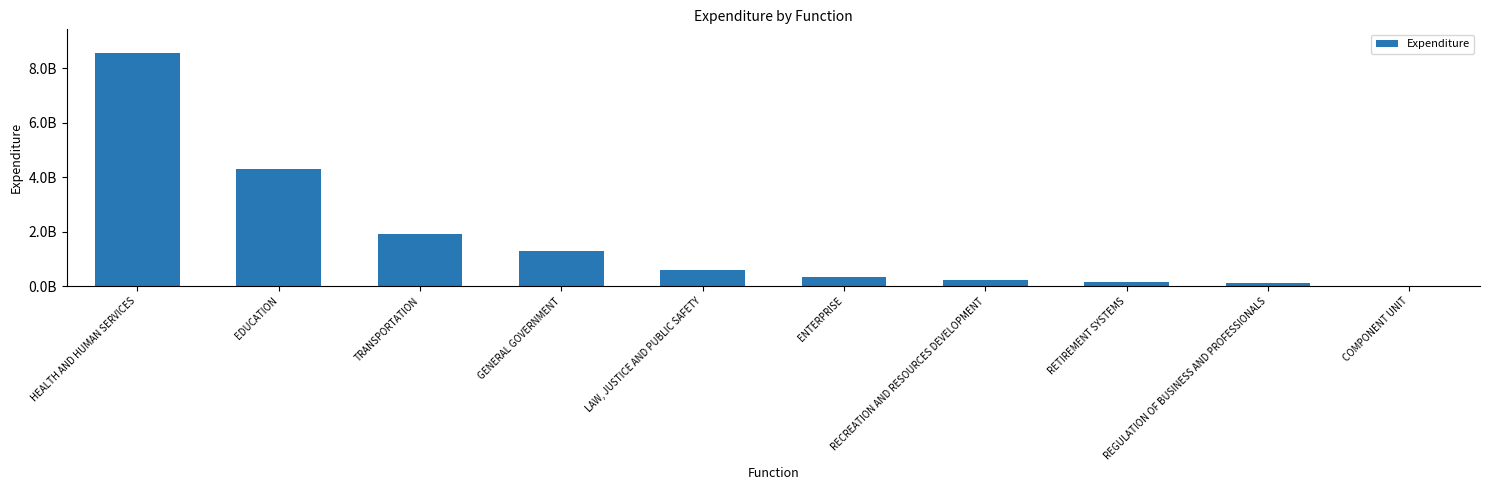

List the labels in order of value, largest first.

HEALTH AND HUMAN SERVICES, EDUCATION, TRANSPORTATION, GENERAL GOVERNMENT, LAW, JUSTICE AND PUBLIC SAFETY, ENTERPRISE, RECREATION AND RESOURCES DEVELOPMENT, RETIREMENT SYSTEMS, REGULATION OF BUSINESS AND PROFESSIONALS, COMPONENT UNIT